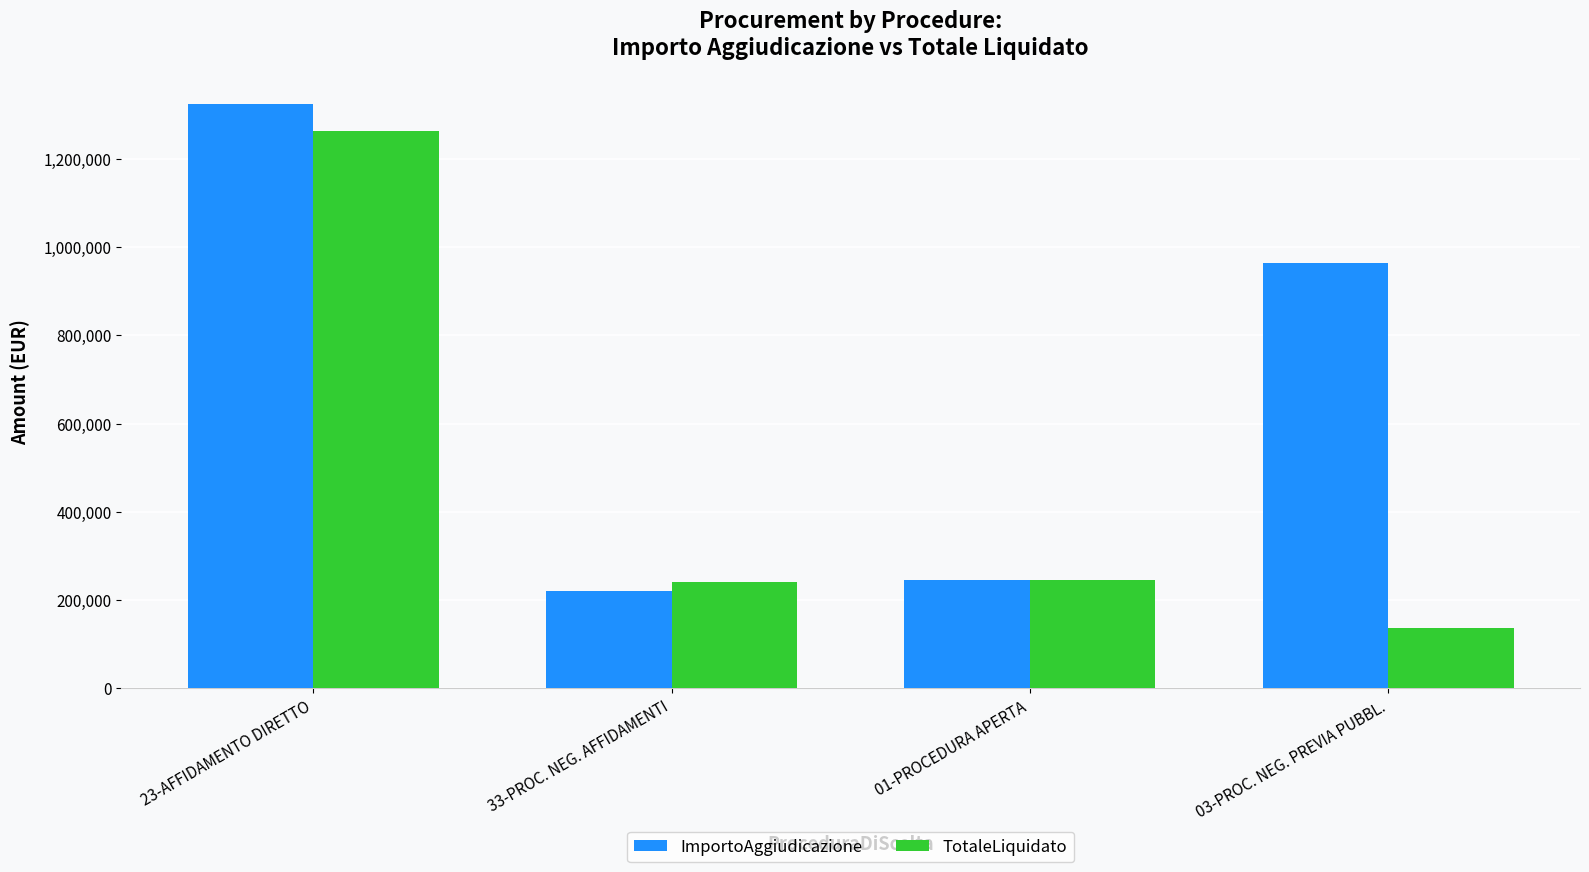

At how many categories does at least one series exceed 196143?

4